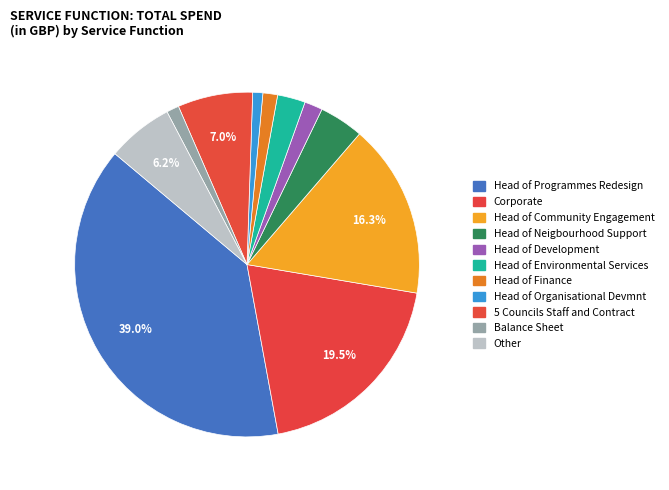

What is the total percentage of Head of Environmental Services and Balance Sheet?

3.8%